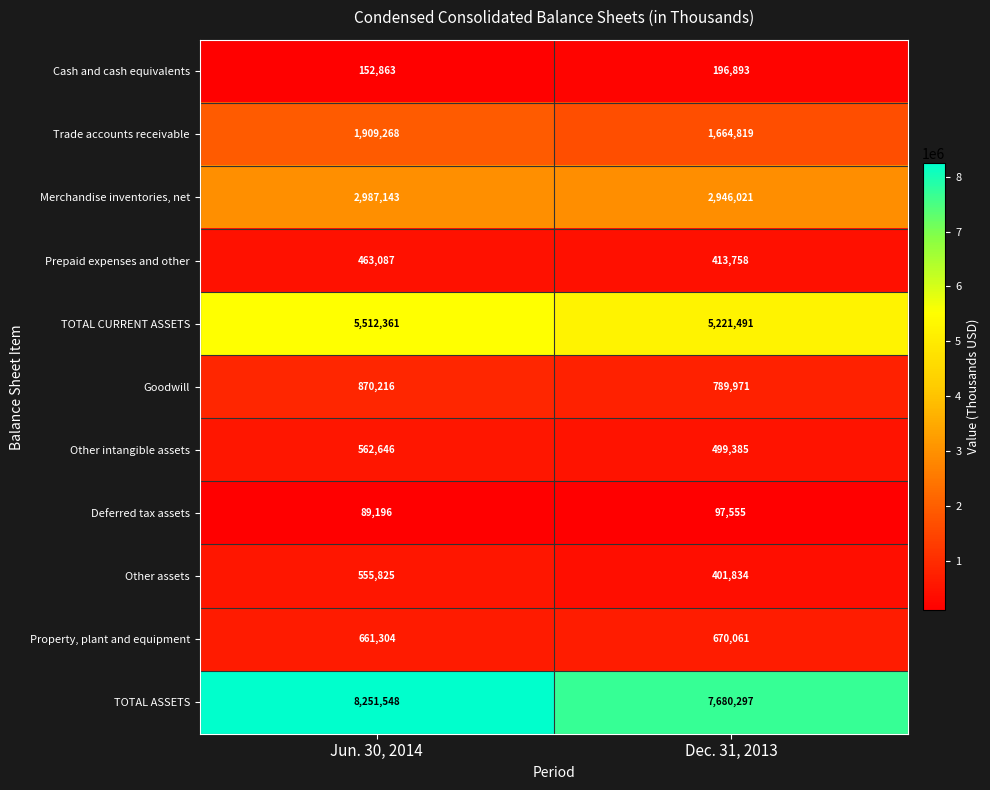

Between Jun. 30, 2014 and Dec. 31, 2013, which series saw the biggest shift?

TOTAL ASSETS